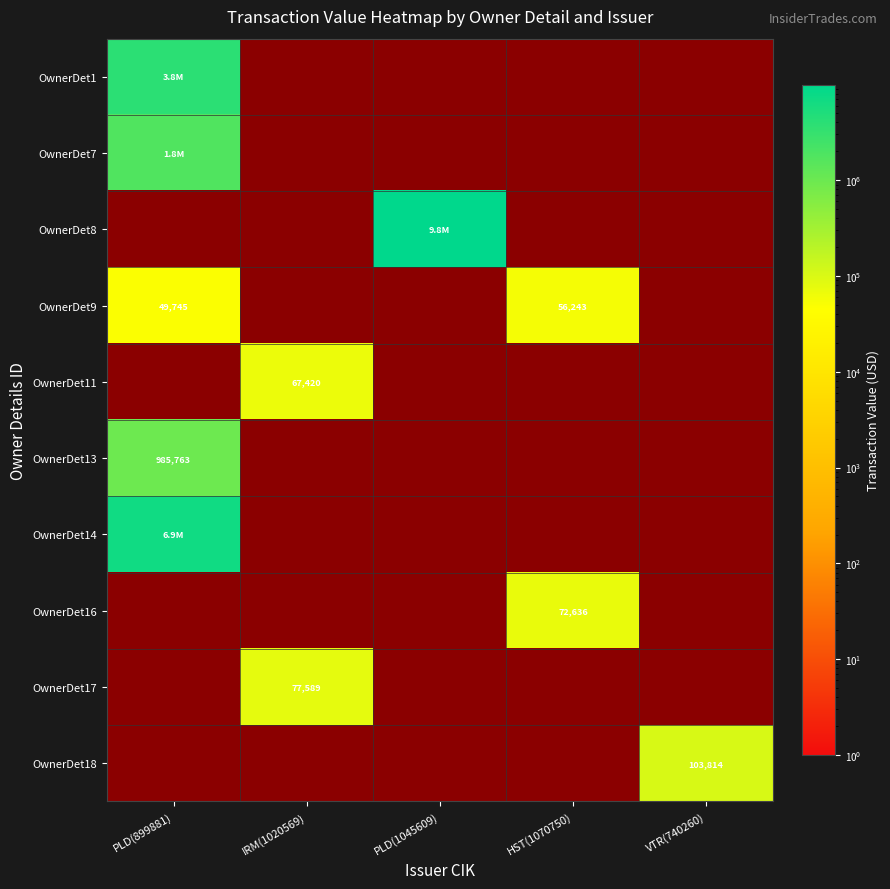

The OwnerDet9 series shows 56243 at HST(1070750). True or false?

True